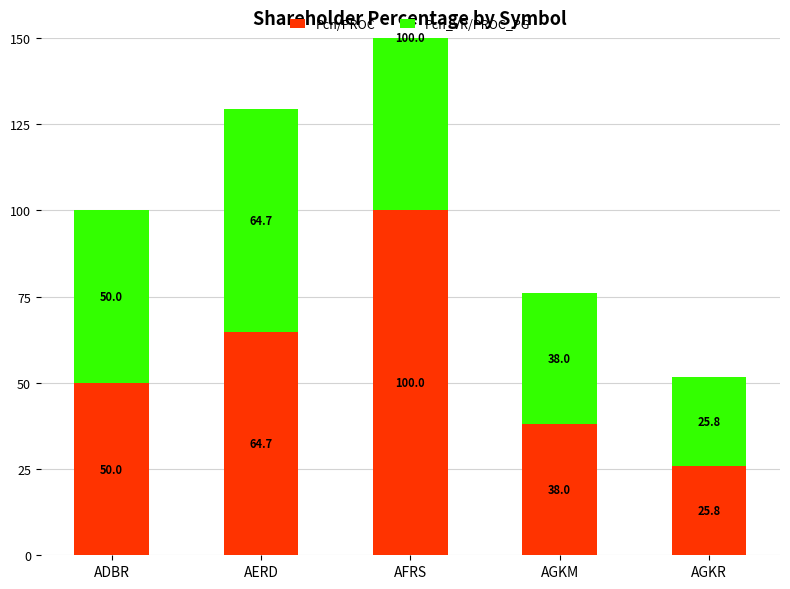

What is the minimum value shown in the chart?

25.8